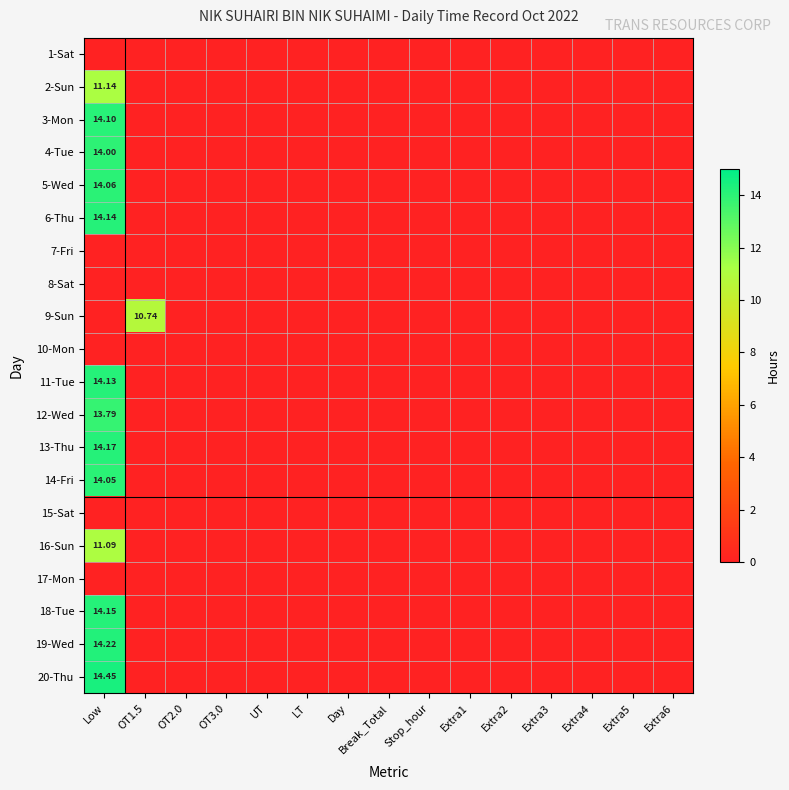

Between Extra6 and OT2.0, which is larger?

Extra6